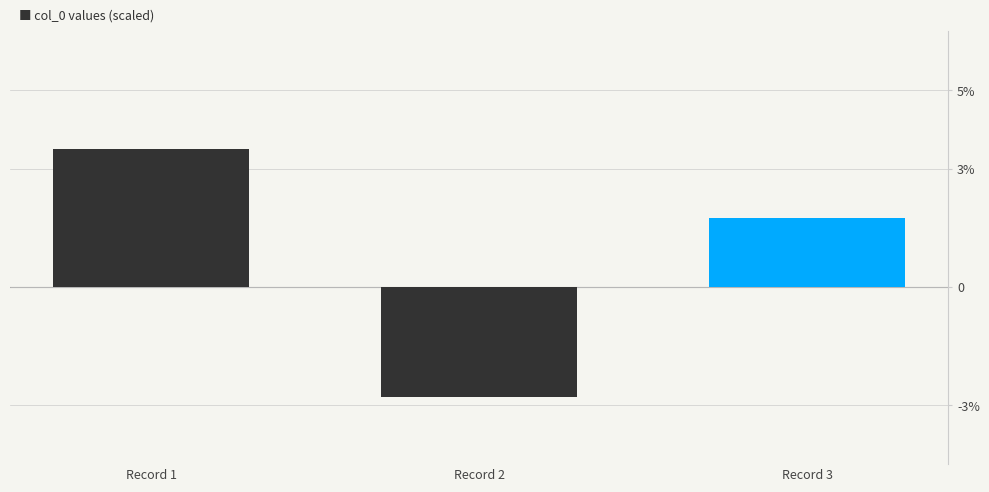

How many bars are there in total?

3